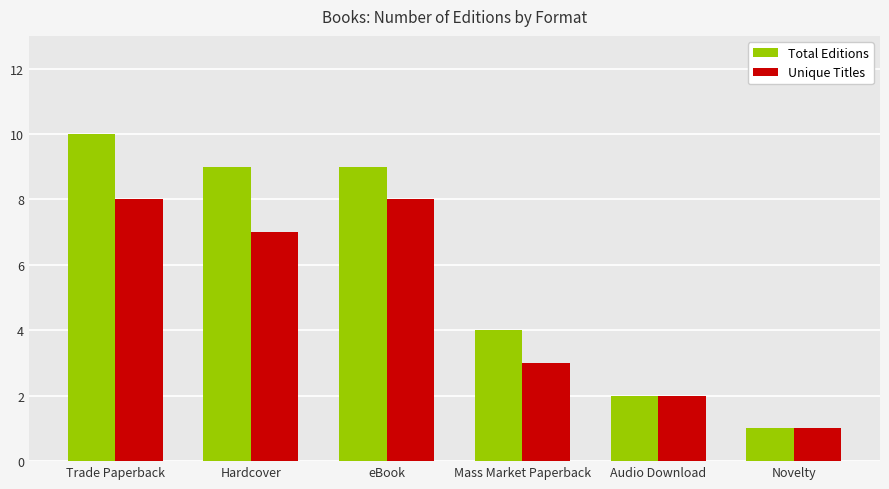

Reading left to right, list all the values displayed in this chart.

Total Editions: 10	9	9	4	2	1
Unique Titles: 8	7	8	3	2	1